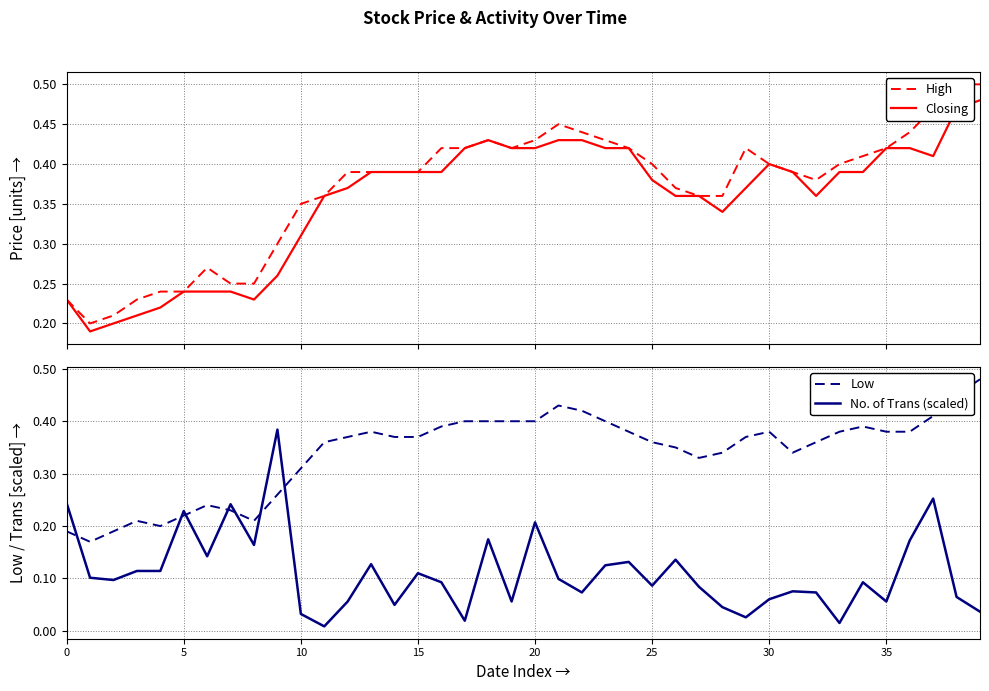

How many lines are shown in the chart?

4